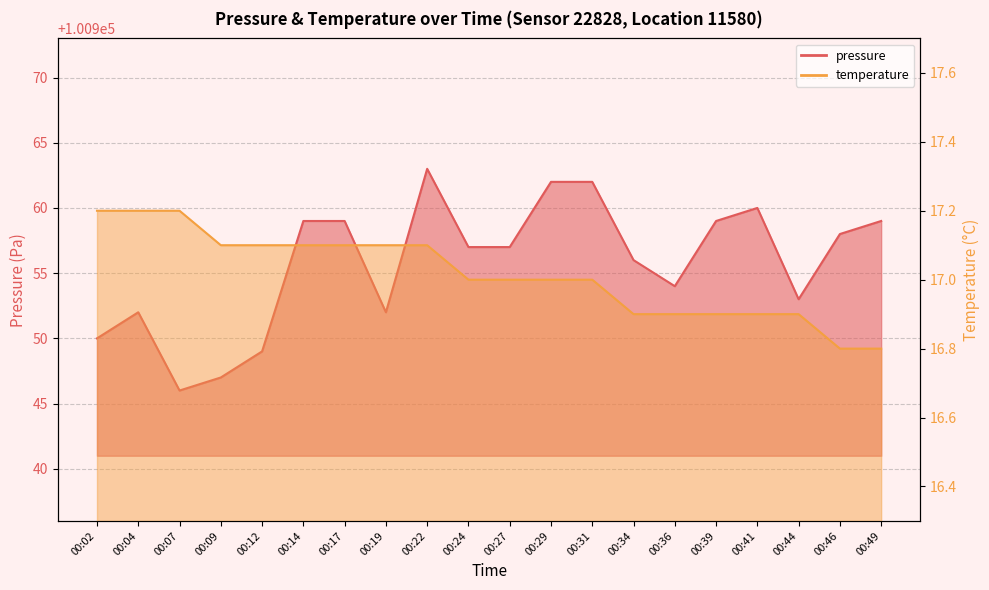

Which has a higher value, 00:27 or 00:49?

00:49